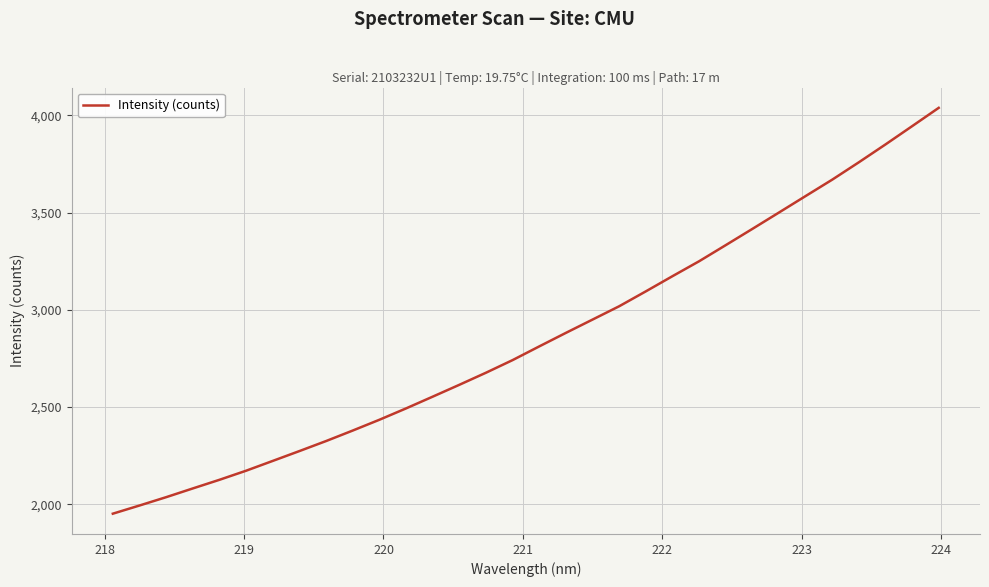

What is the smallest value displayed?

1951.5